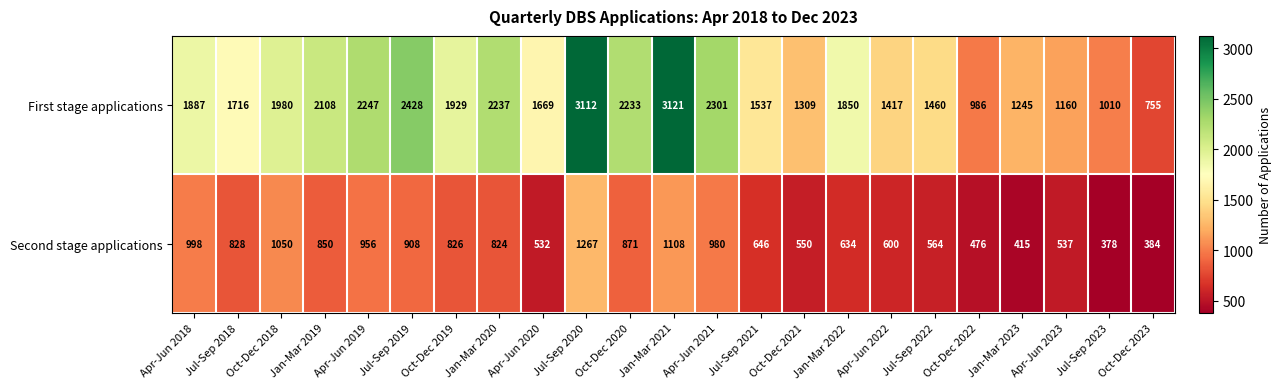

At which category is the sum across all series the highest?

Jul-Sep 2020